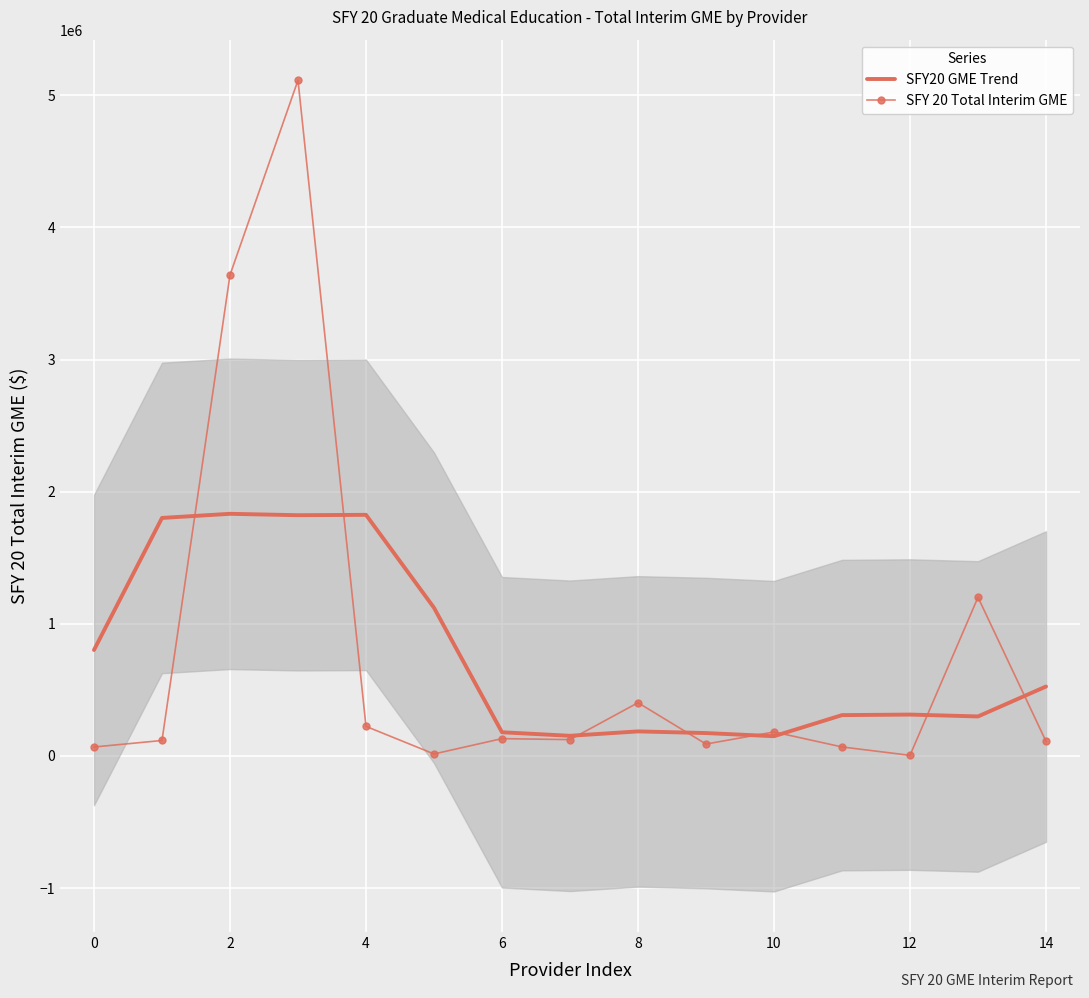

What is the difference between the maximum and minimum values in the SFY 20 Total Interim GME series?

5109620.9